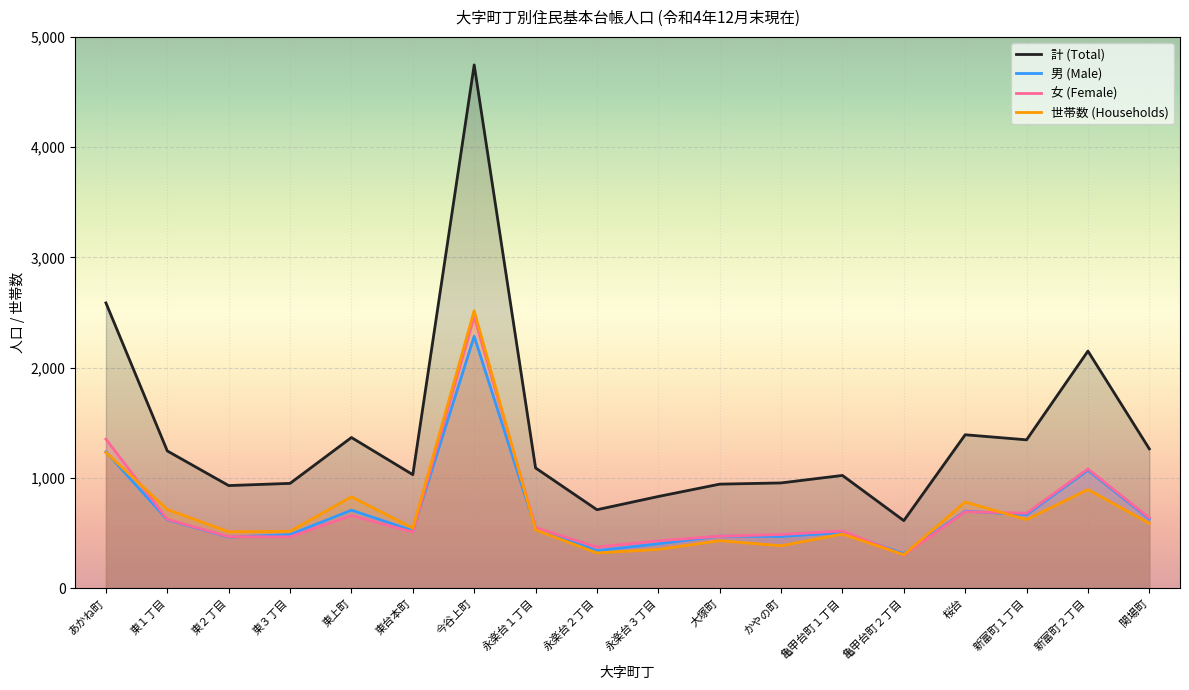

How many interior local valleys does the 女 (Female) series have?

5